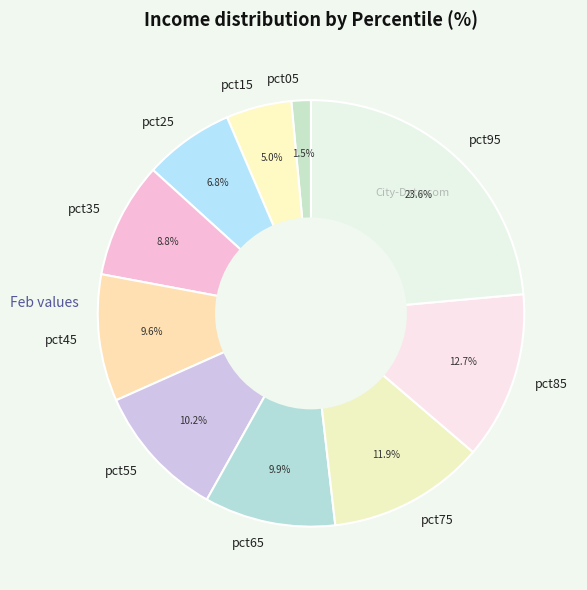

The pct65 slice represents 2% of the pie. True or false?

False